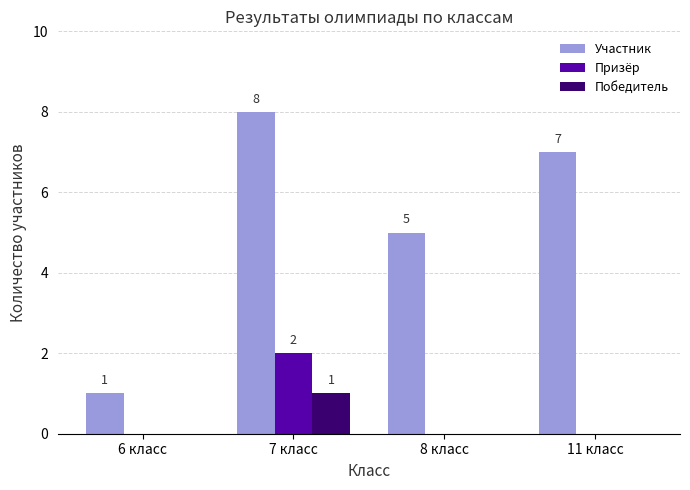

The value of Призёр at 7 класс is 1. True or false?

False